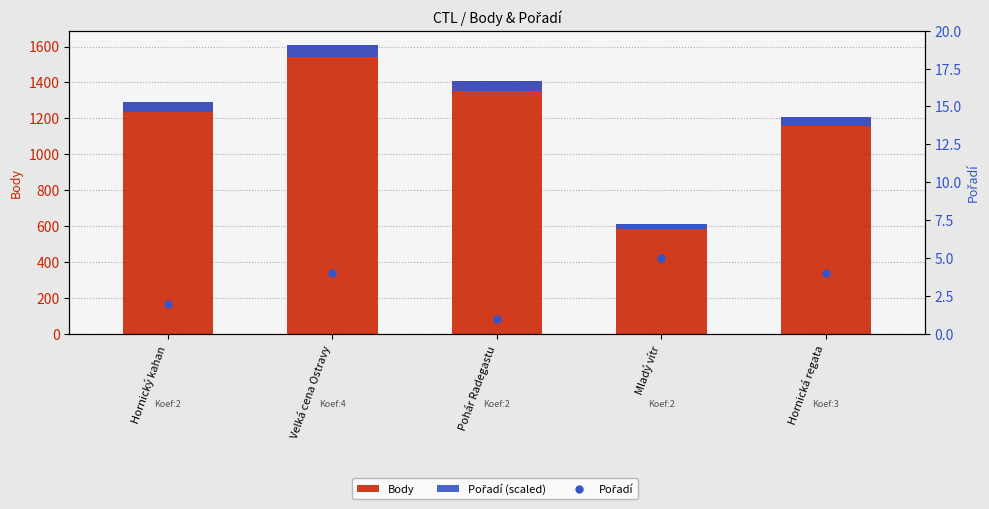

How many categories are shown in the chart?

5